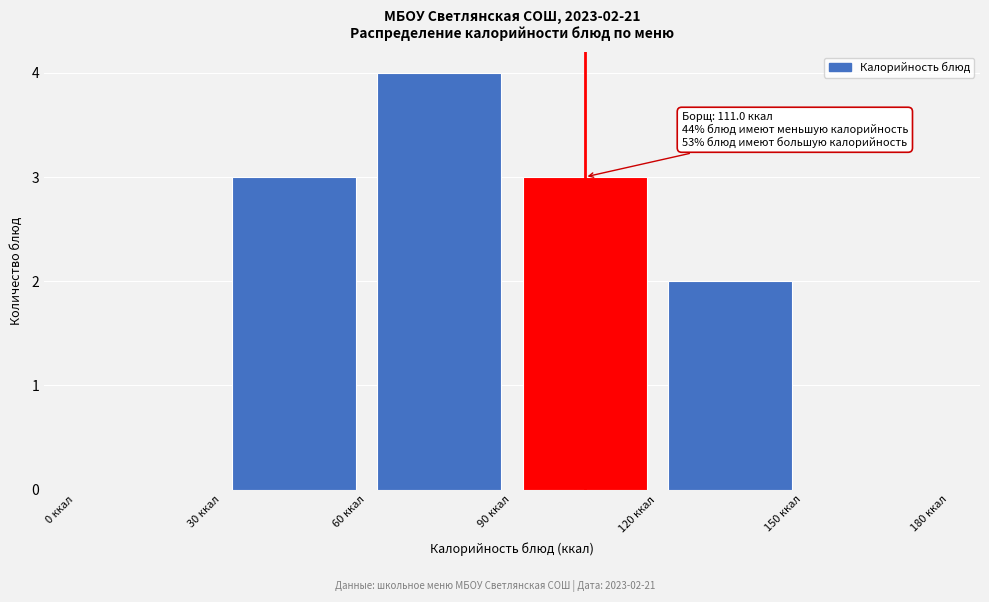

Which range on the x-axis has the tallest bar?

60 to 90